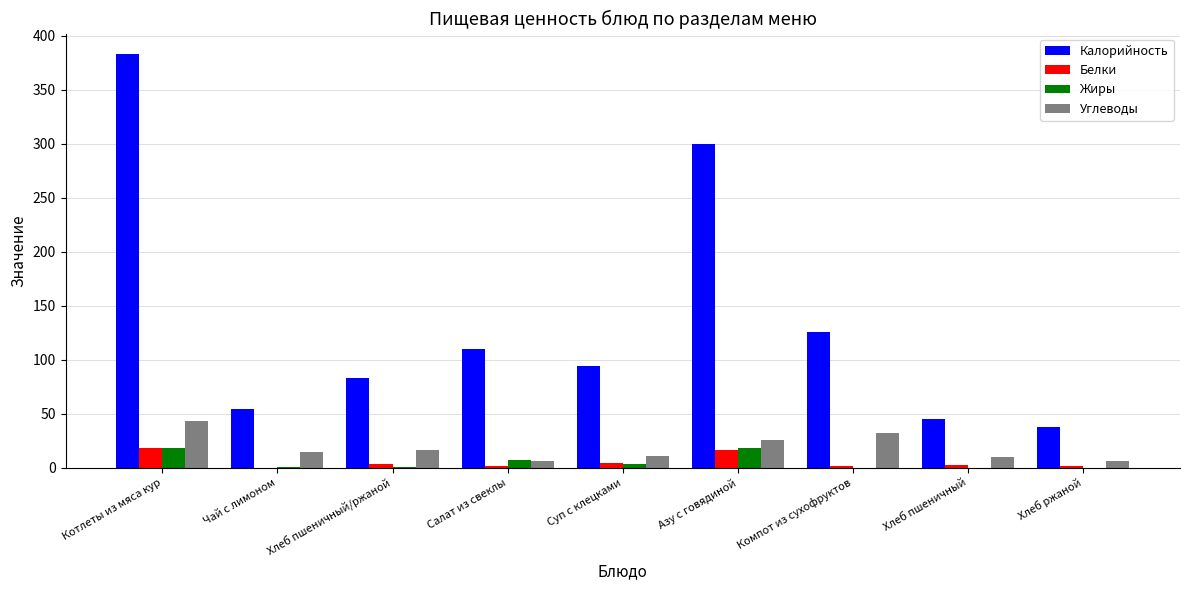

Between Хлеб пшеничный/ржаной and Компот из сухофруктов, which series saw the biggest shift?

Калорийность